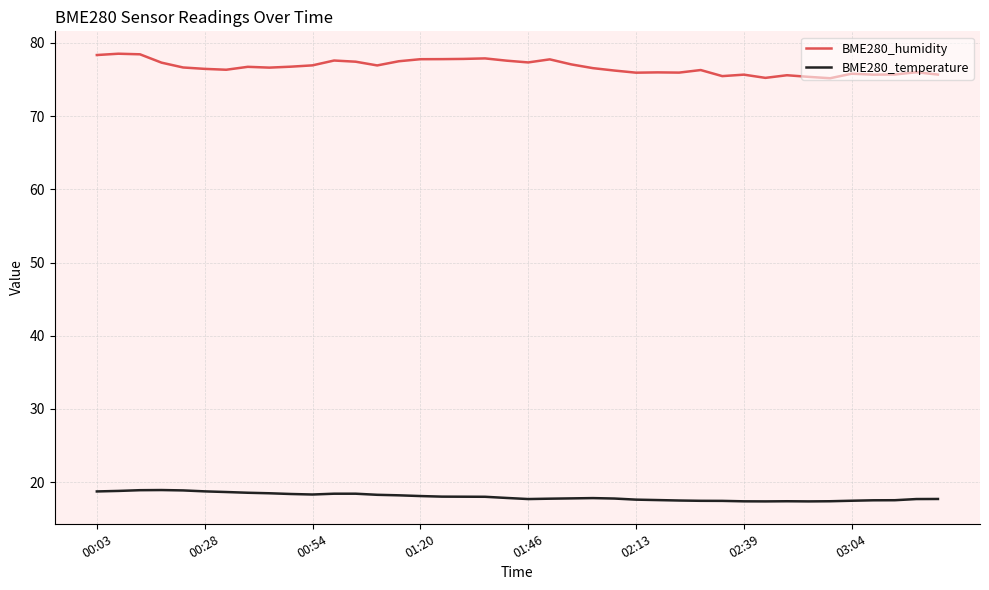

Which series has the largest total across all categories?

BME280_humidity